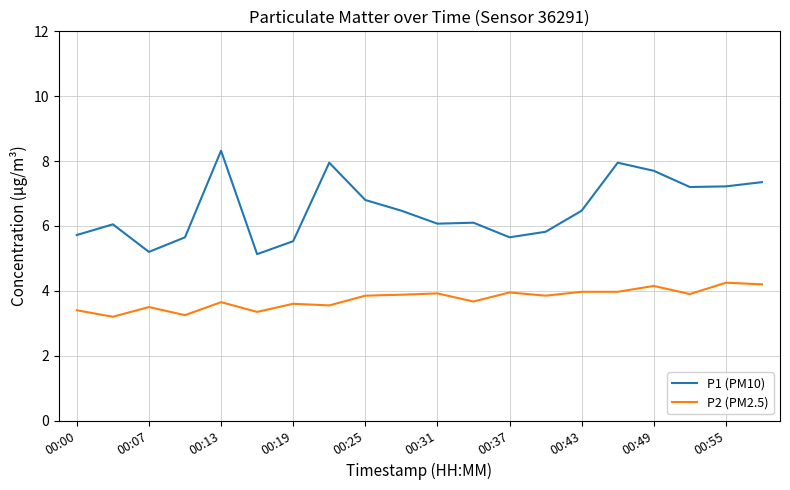

Which series has the largest total across all categories?

P1 (PM10)